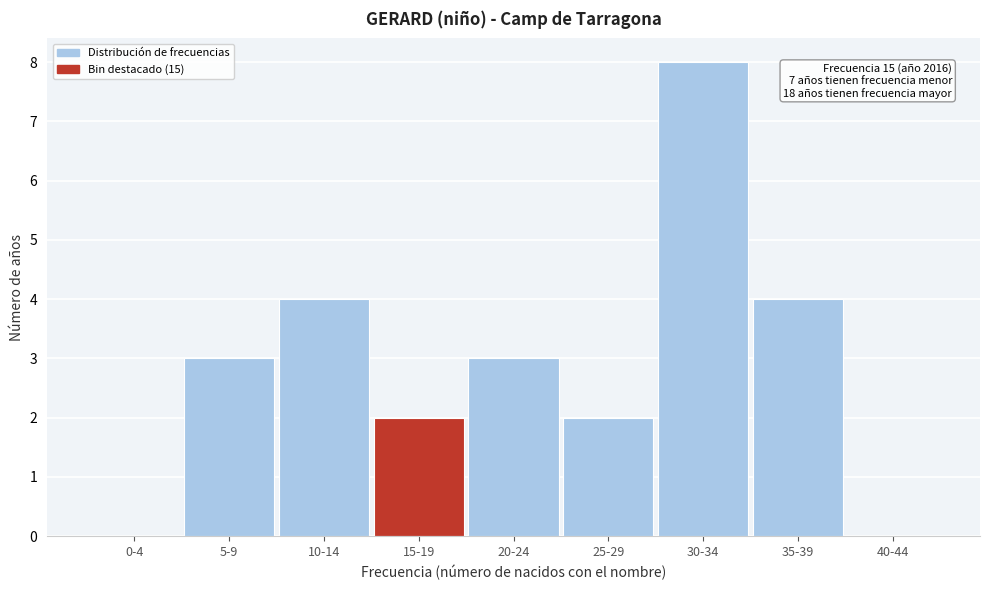

Reading left to right, transcribe all the data shown in this chart.

0-4=0	5-9=3	10-14=4	15-19=2	20-24=3	25-29=2	30-34=8	35-39=4	40-44=0